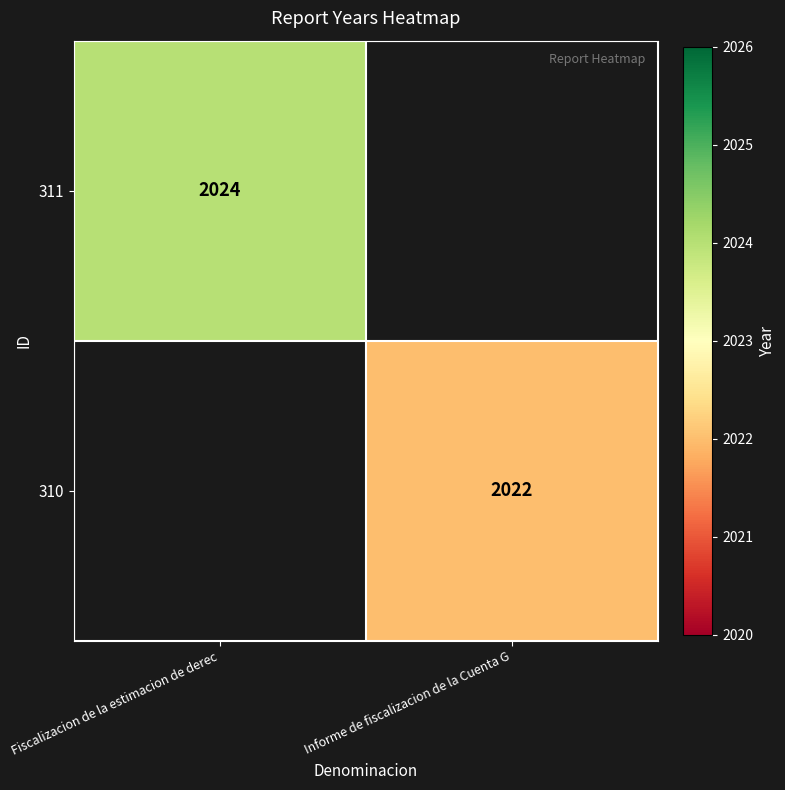

Is the value of 311 at Fiscalizacion de la estimacion de derec greater than the value of 310 at Informe de fiscalizacion de la Cuenta G?

Yes